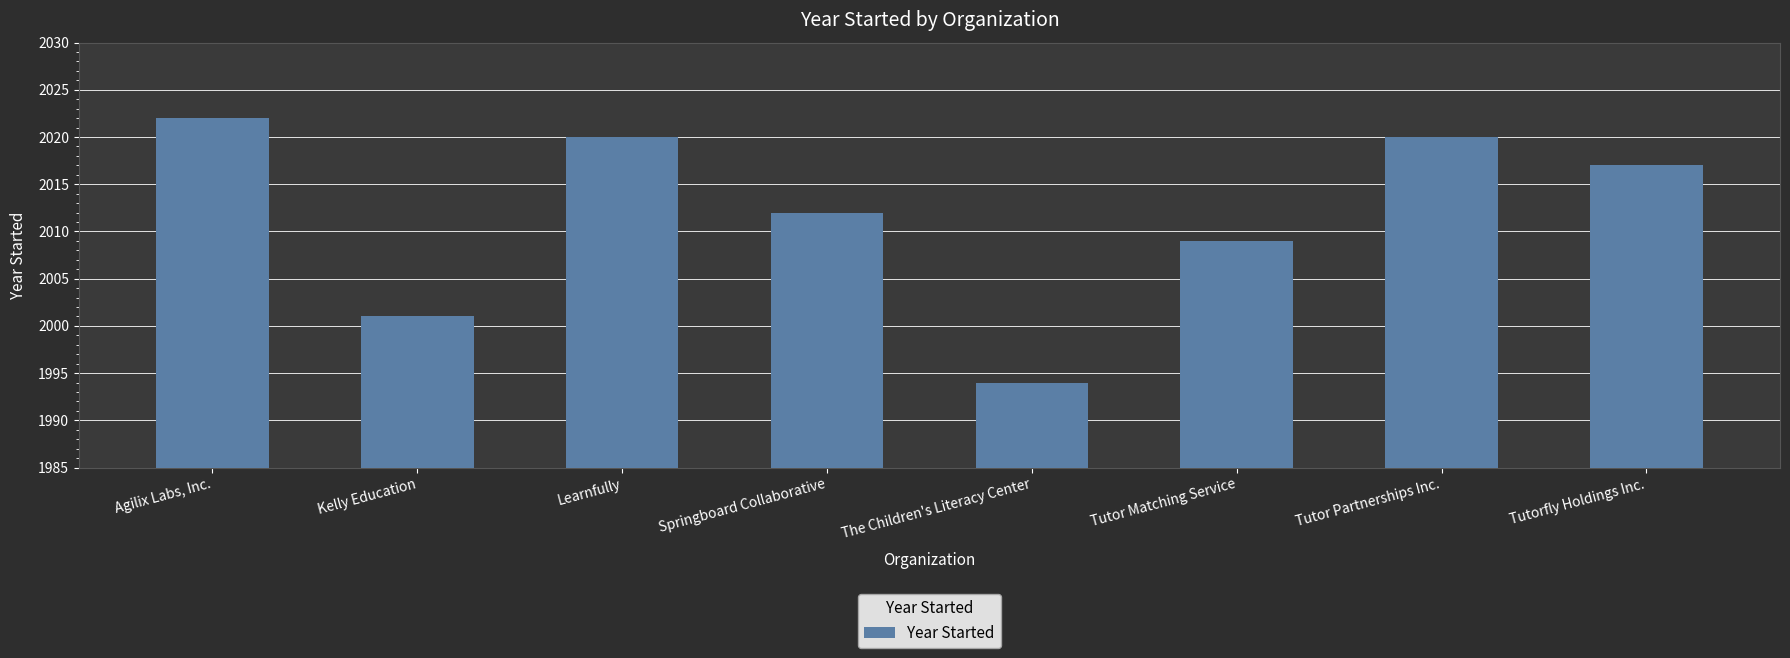

True or false: the data shows 1379 at Kelly Education.

False